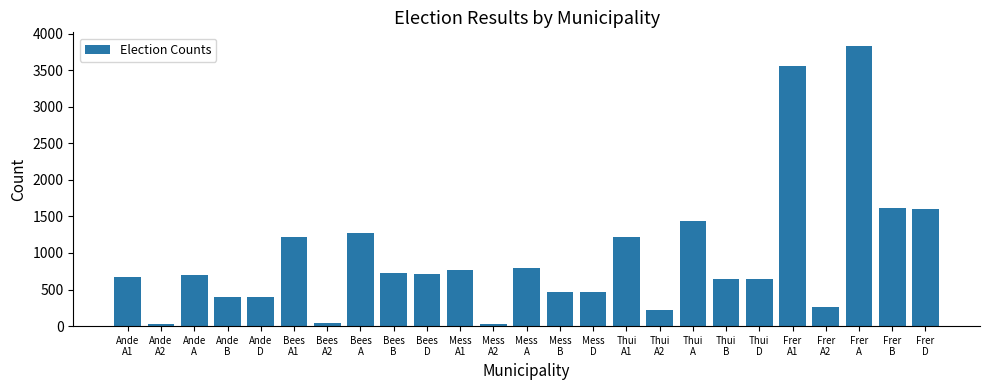

What is the sum of all values?

23734